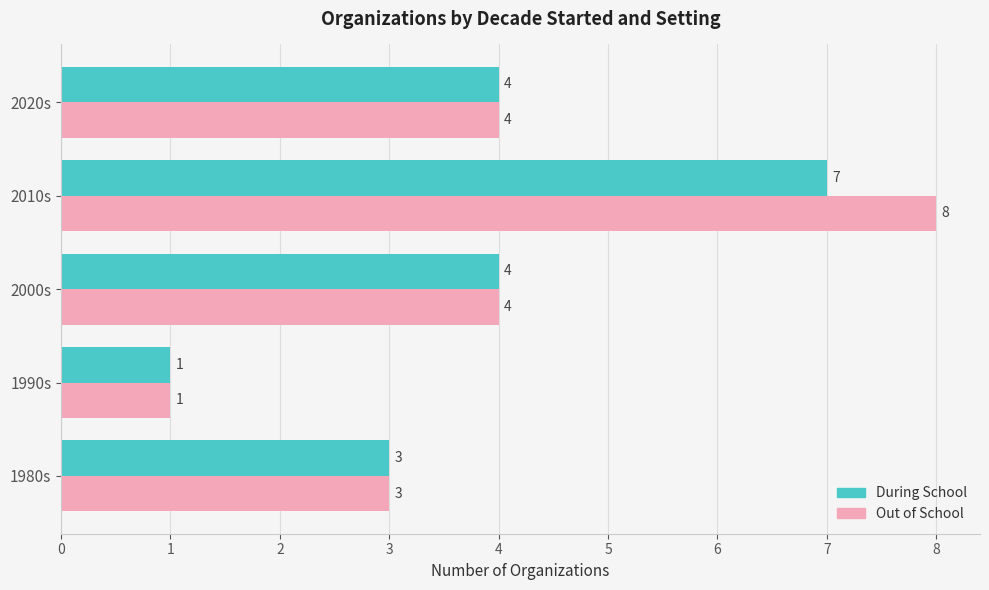

How many data points does each series have?

5